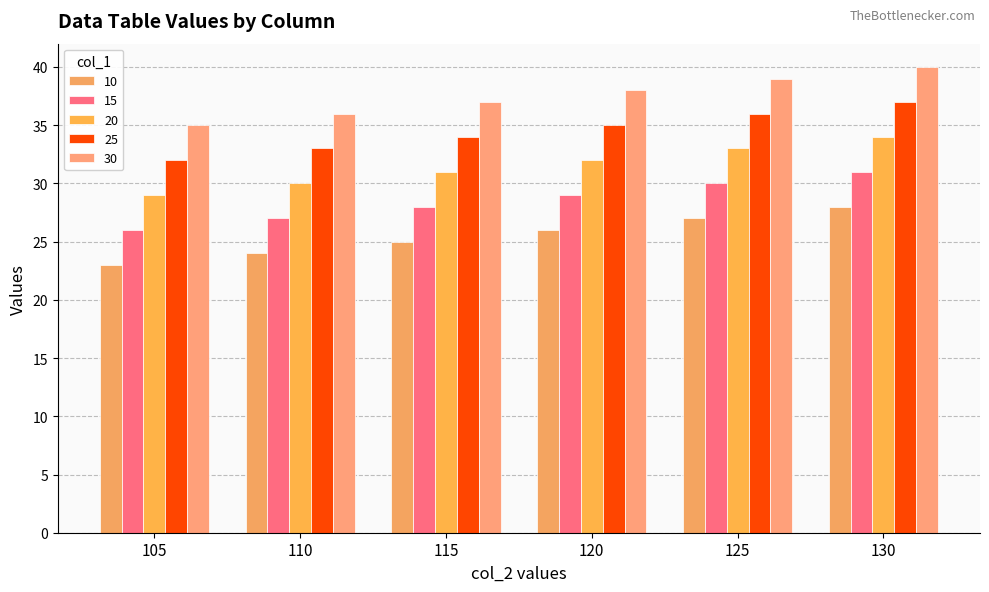

What is the average value of the 15 series?

28